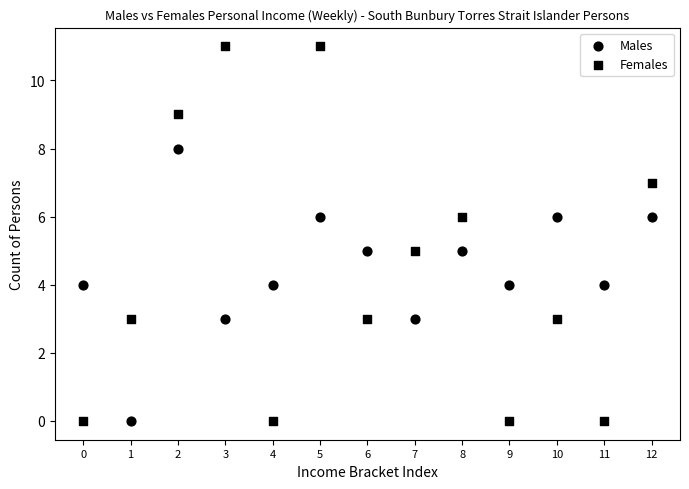

How many points are shown in the scatter plot?

26